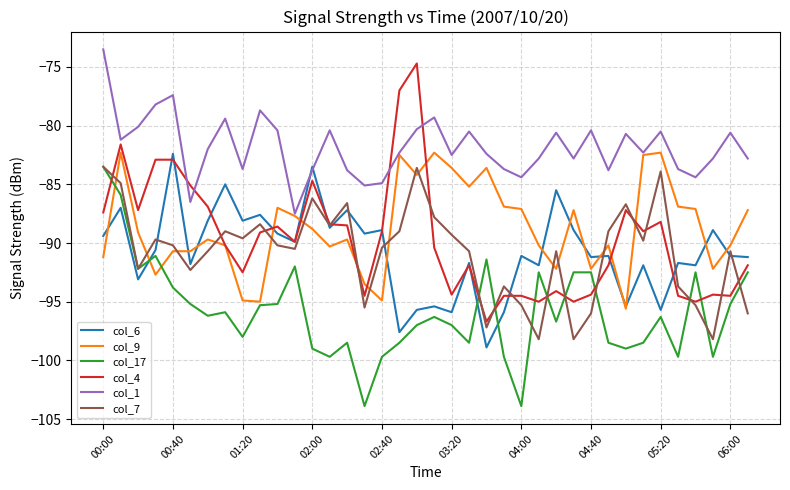

True or false: col_9 has more than 0 interior local peaks.

True